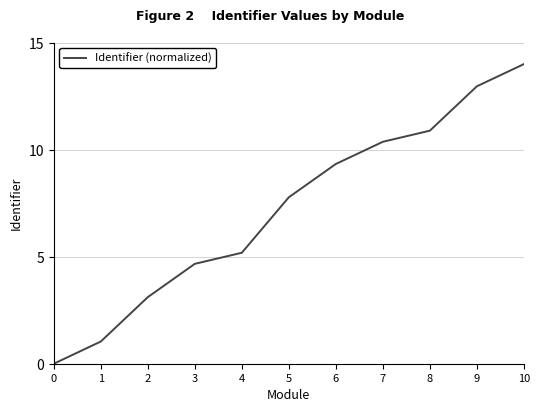

How many distinct data groups are displayed?

1